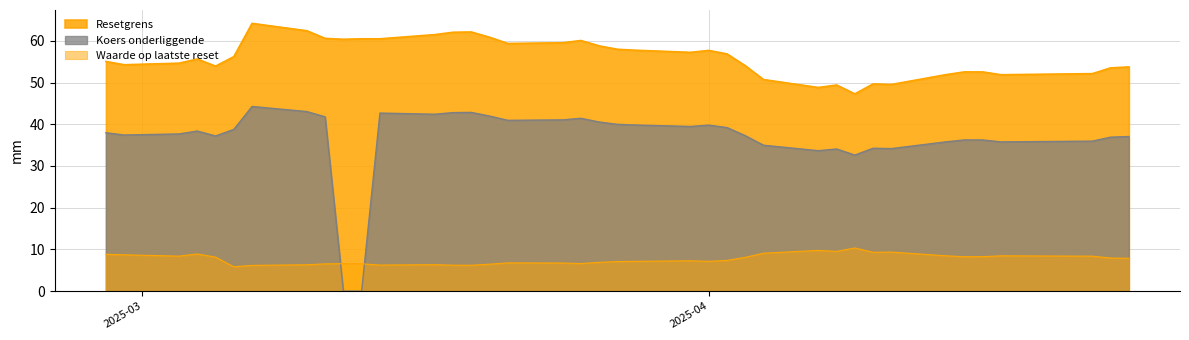

List the labels in order of Waarde op laatste reset value, smallest first.

2025-03-06, 2025-03-07, 2025-03-19, 2025-03-18, 2025-03-14, 2025-03-10, 2025-03-17, 2025-03-20, 2025-03-11, 2025-03-13, 2025-03-12, 2025-03-25, 2025-03-24, 2025-03-21, 2025-03-26, 2025-03-27, 2025-04-01, 2025-03-28, 2025-03-31, 2025-04-02, 2025-04-24, 2025-04-23, 2025-04-03, 2025-03-05, 2025-04-15, 2025-04-16, 2025-04-22, 2025-03-03, 2025-04-17, 2025-04-14, 2025-02-28, 2025-02-27, 2025-03-04, 2025-04-04, 2025-04-10, 2025-04-11, 2025-04-08, 2025-04-07, 2025-04-09